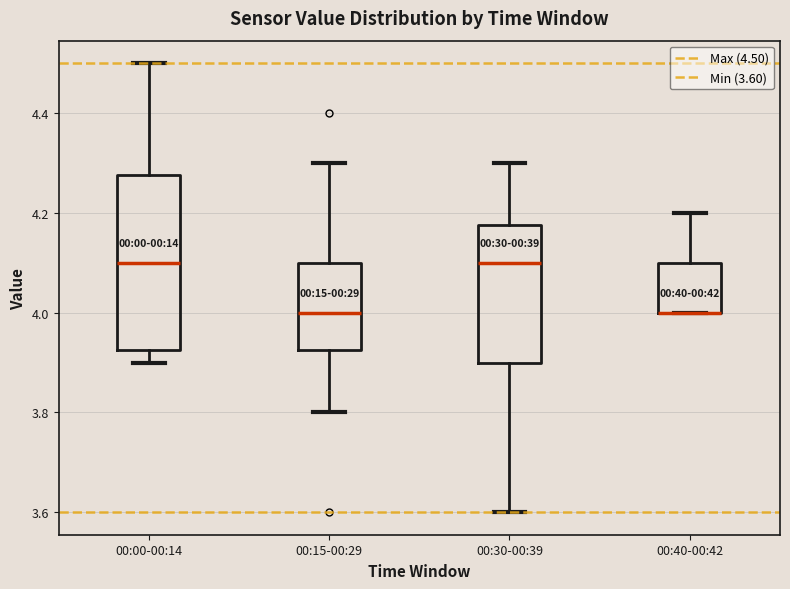

Reading left to right, read every box against the y-axis: the position of its median line, the range the box covers, and the ends of its whiskers. The values are not printed on the chart, so give them approximately, as read against the axis.

00:00-00:14: median 4.10, box 3.92 to 4.28, whiskers 3.90 to 4.50
00:15-00:29: median 4.00, box 3.92 to 4.10, whiskers 3.80 to 4.30
00:30-00:39: median 4.10, box 3.90 to 4.18, whiskers 3.60 to 4.30
00:40-00:42: median 4.00 (drawn on the box's lower edge), box 4.00 to 4.10, whiskers 4.00 to 4.20